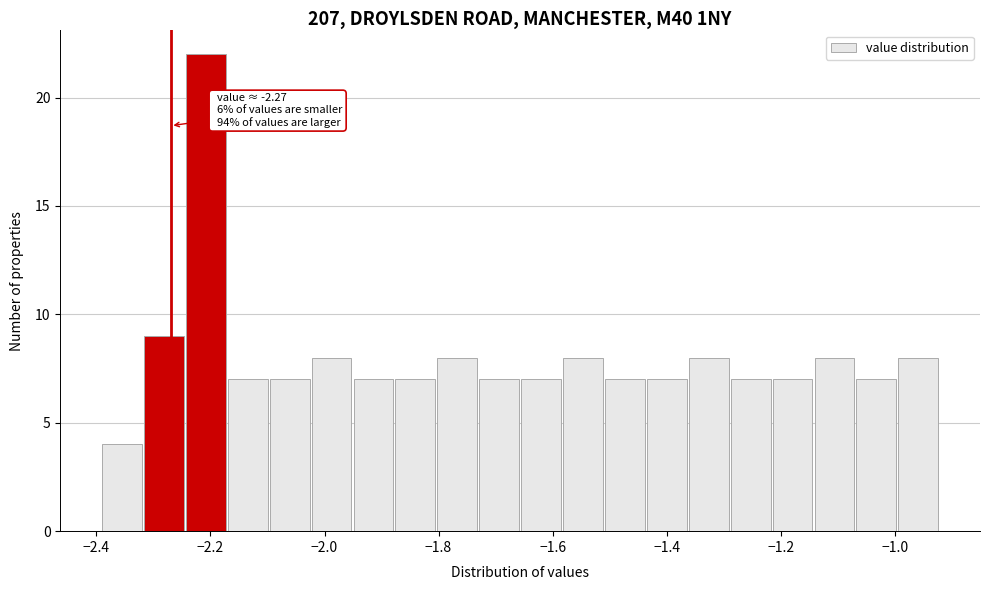

Read against the x-axis, roughly where is the centre of the tallest bar?

-2.20